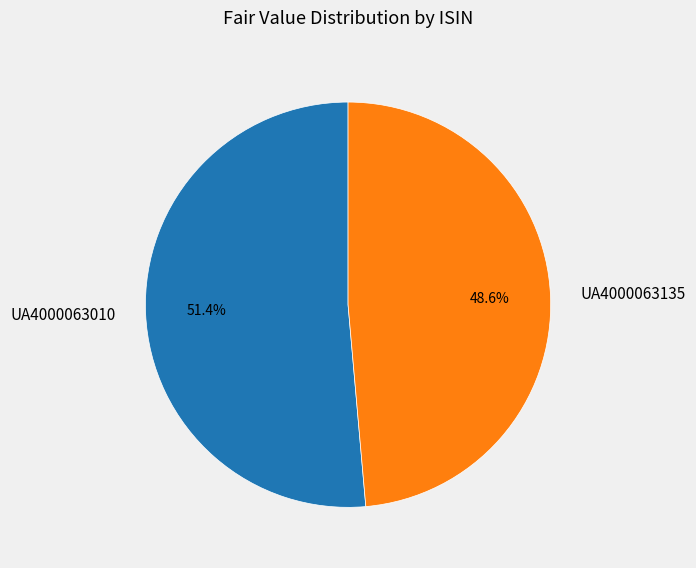

To the nearest percent, what is the difference between the largest and smallest slice percentages?

3%